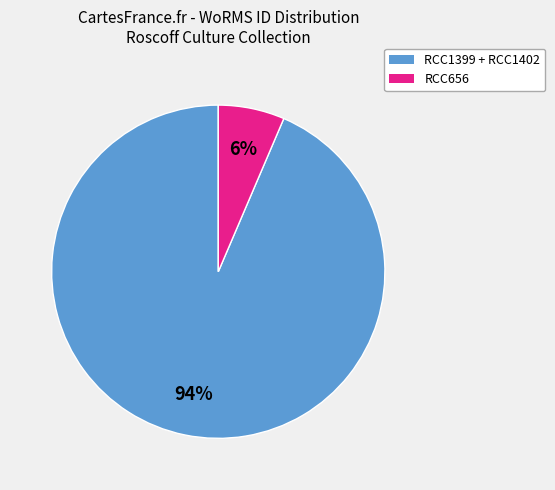

Does any single category account for the majority?

Yes